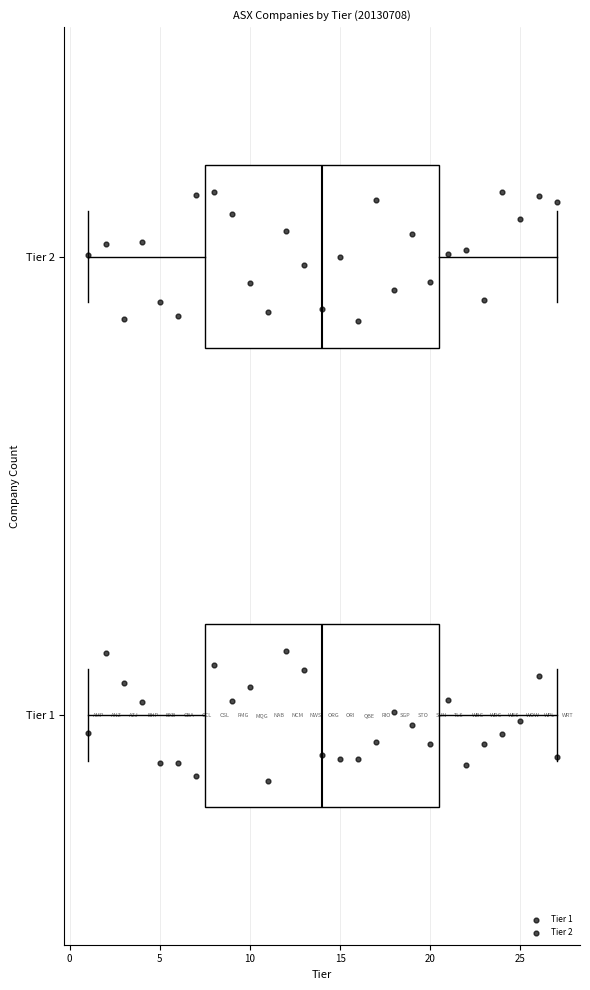

Where is the right edge of the box for Tier 2 on the x-axis? The values are not printed on the chart, so give them approximately, as read against the axis.

20.5